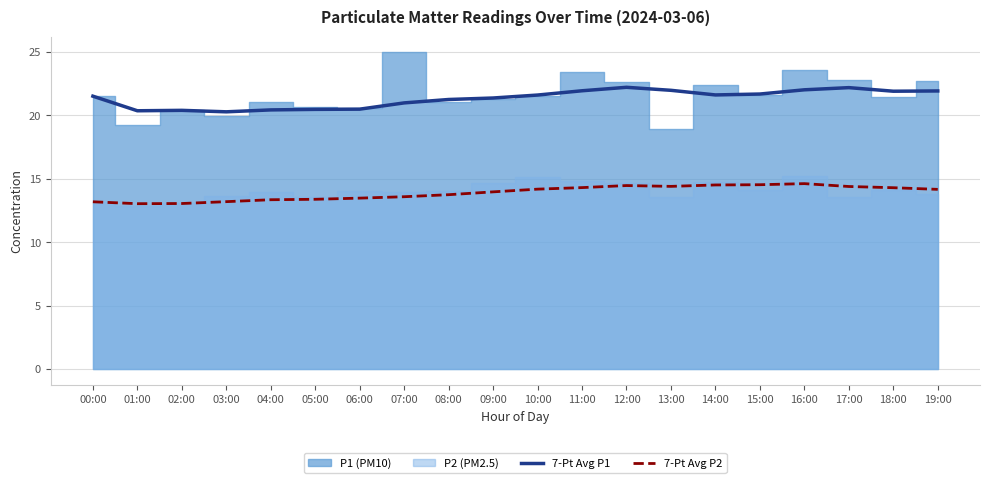

True or false: 7-Pt Avg P1 has more than 1 interior local peaks.

True